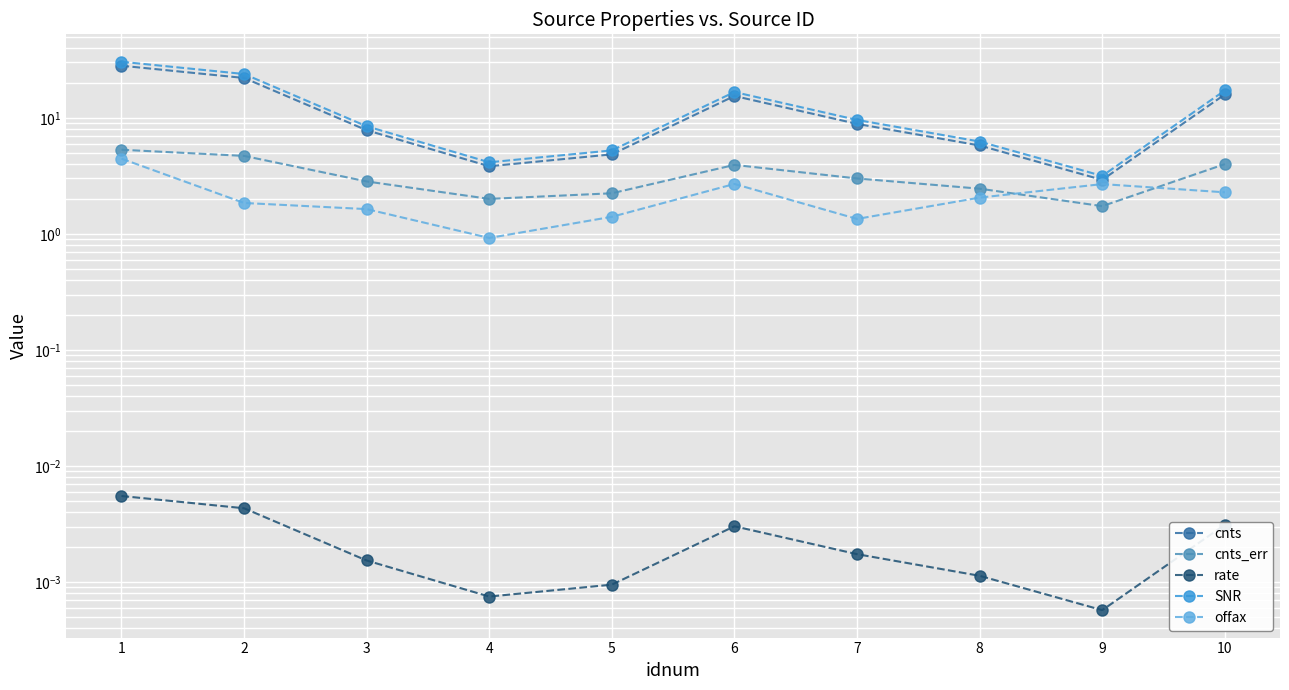

In cnts, how many points are higher than both neighbors (excluding endpoints)?

1